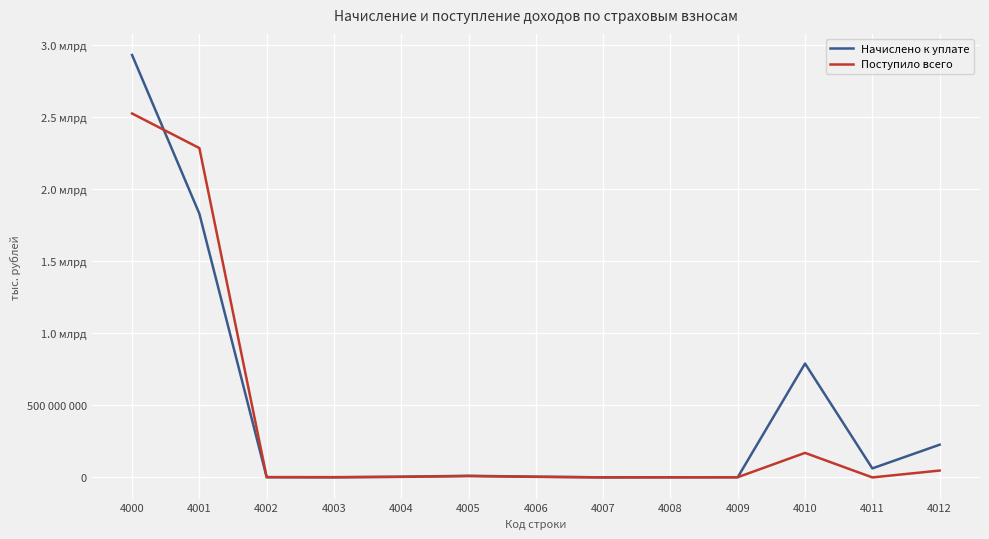

The Поступило всего series shows 2282151491 at 4001. True or false?

True